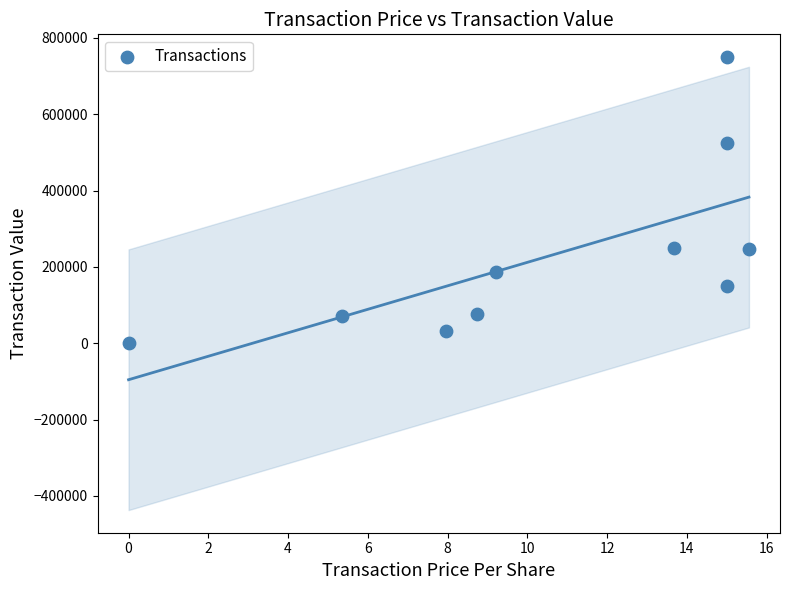

What is the average Y value?

228786